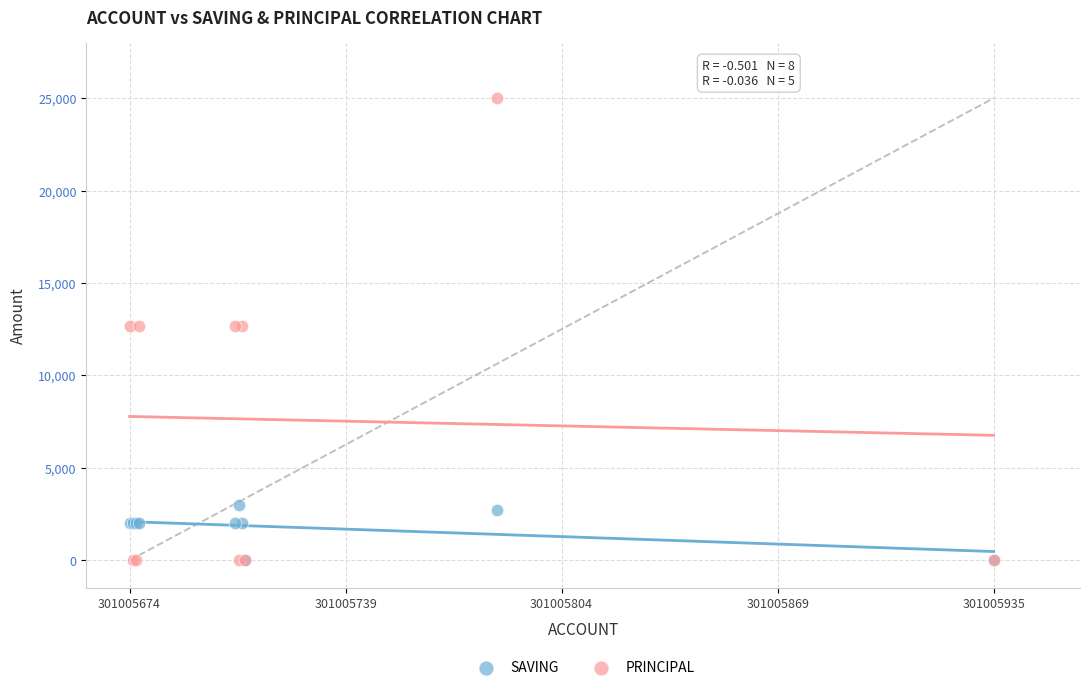

What are all the series names shown in the legend?

SAVING, PRINCIPAL